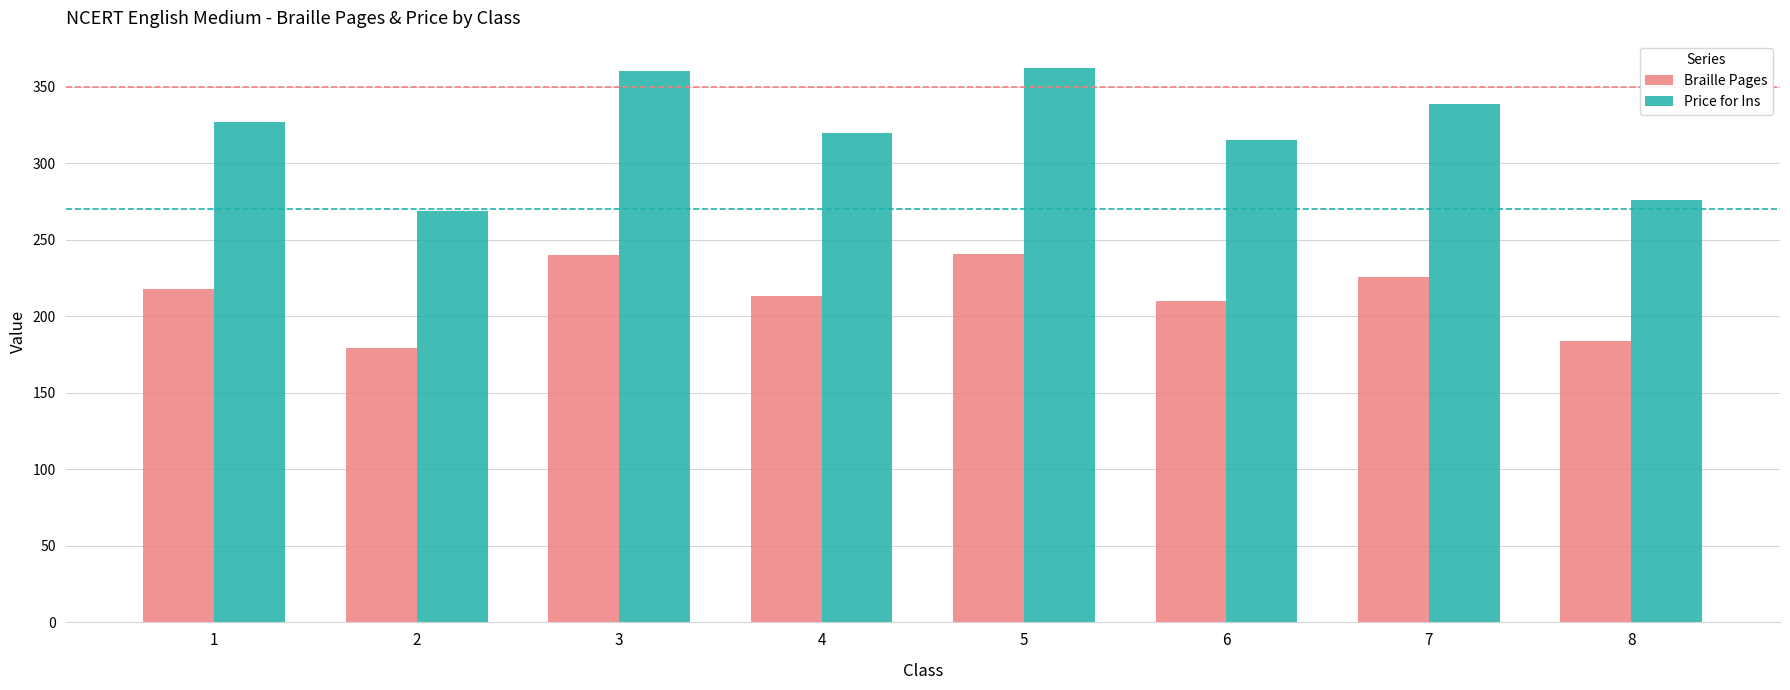

Rank the series at 4 from highest to lowest value.

Price for Ins, Braille Pages